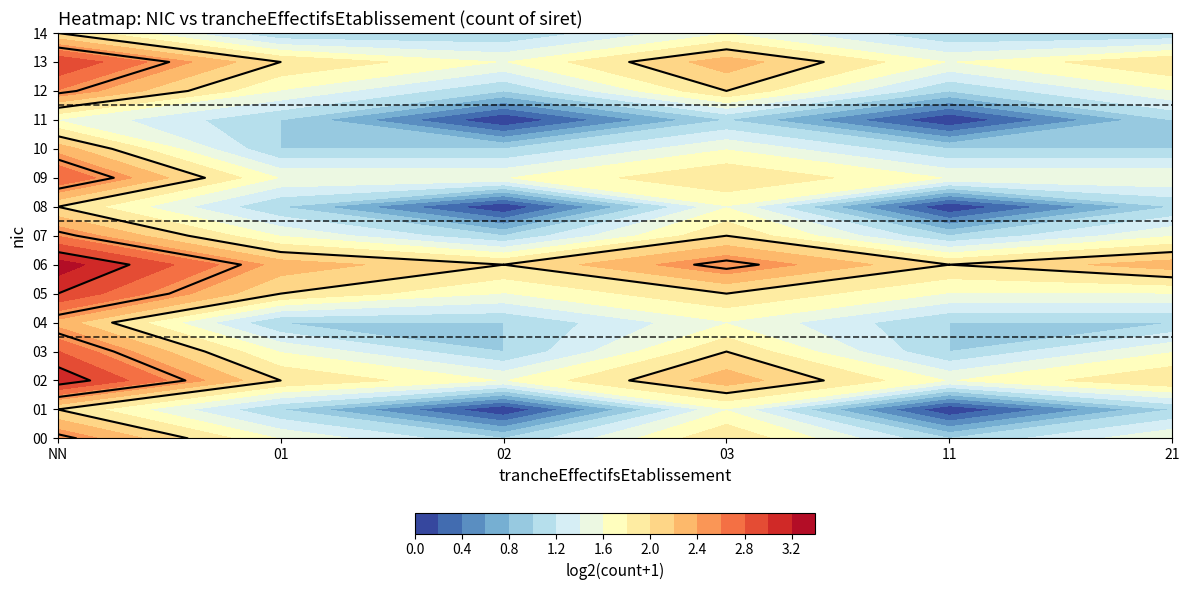

How many data points does each series have?

6